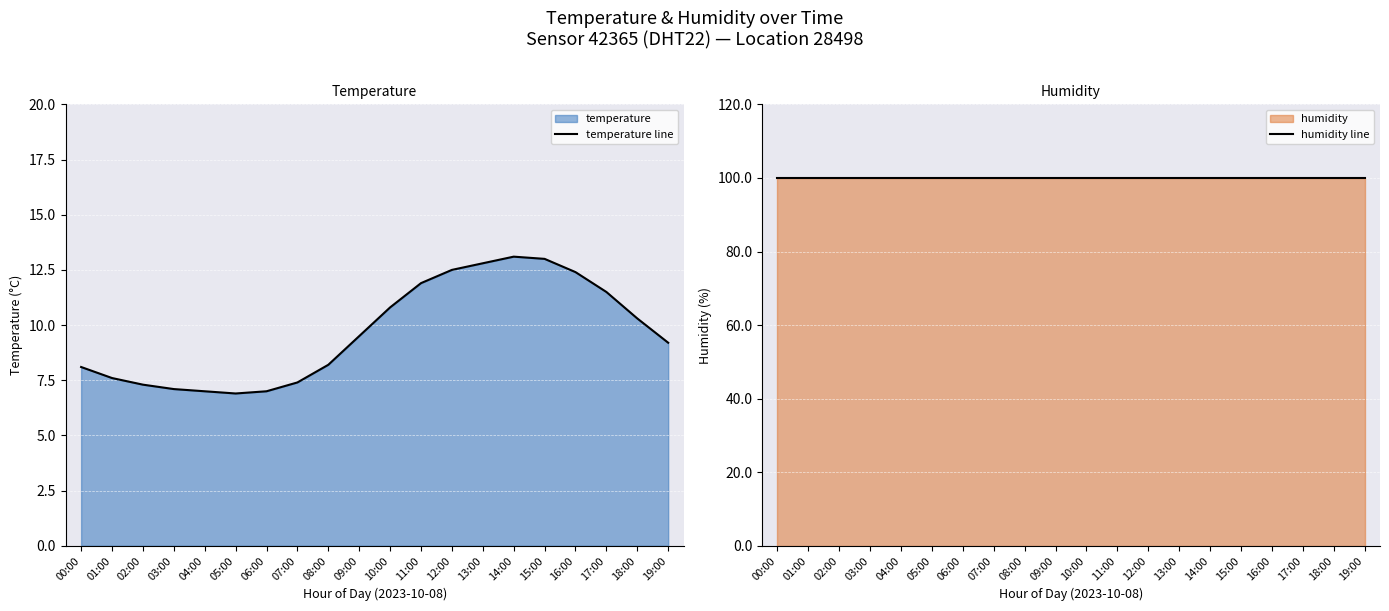

What is the difference between the highest and lowest values at 10:00?

89.1